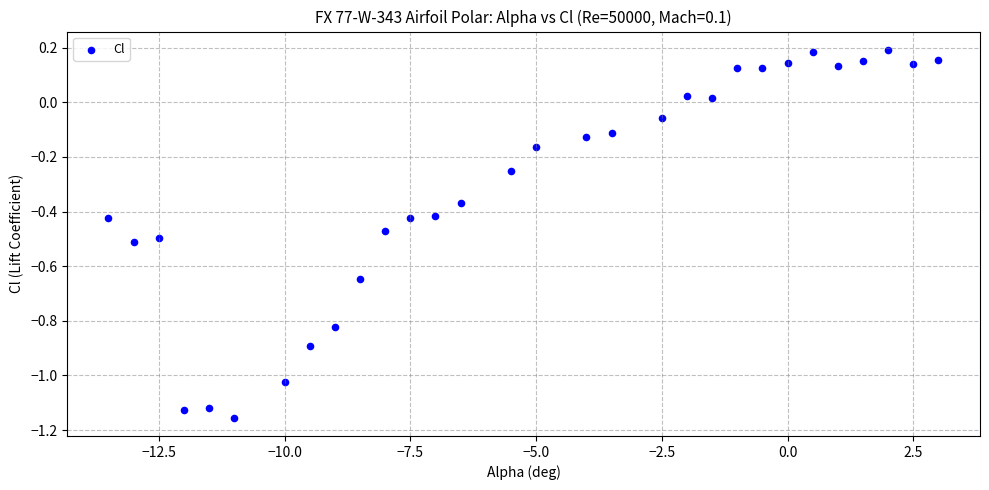

What is the range of X values (max minus min)?

16.5